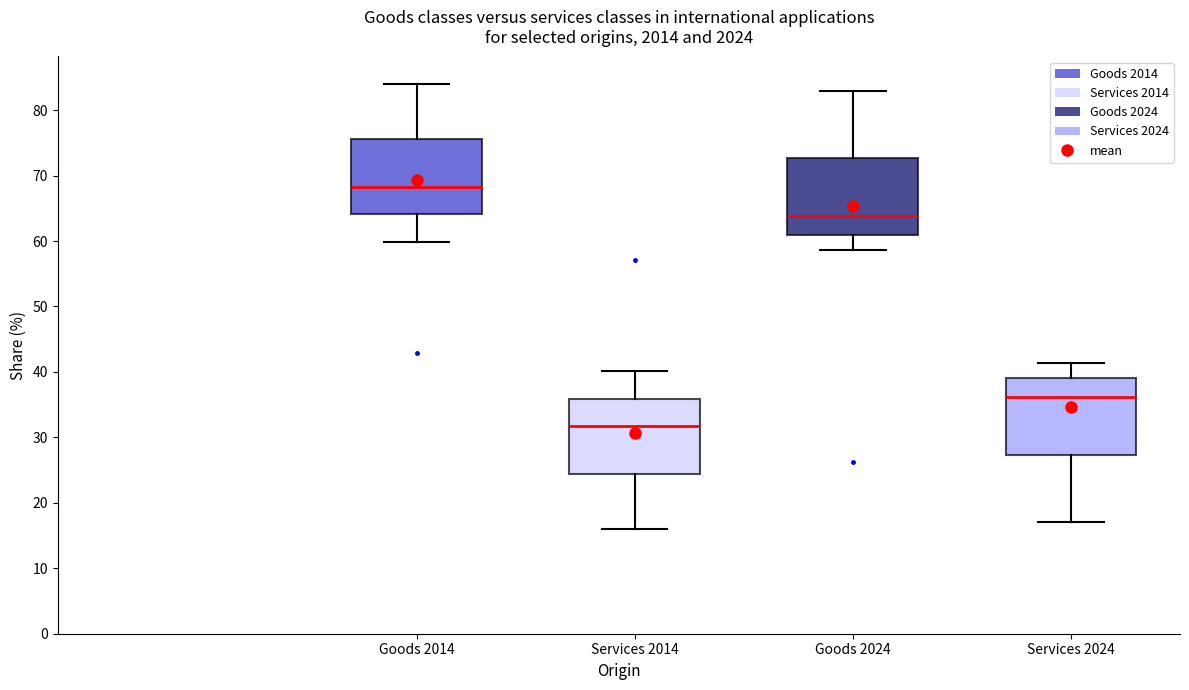

Where does the median line of the box for Goods 2024 sit on the y-axis? The values are not printed on the chart, so give them approximately, as read against the axis.

64